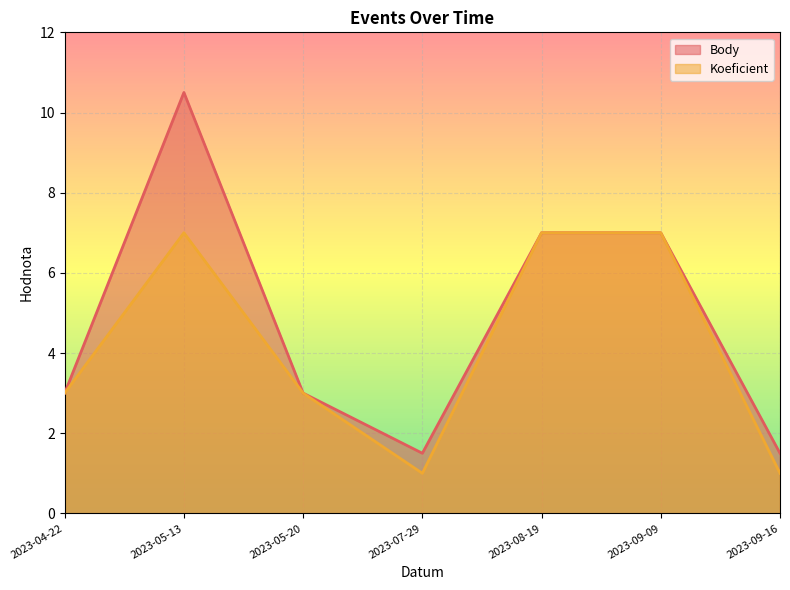

What is the total value across all series at 2023-09-09?

14.0